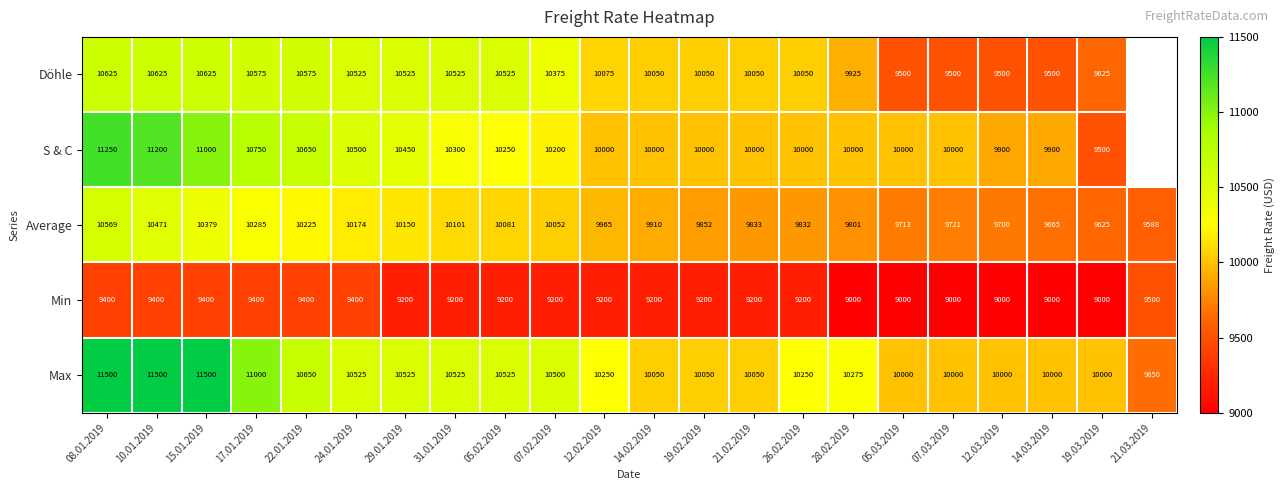

What is the minimum value for Min?

9000